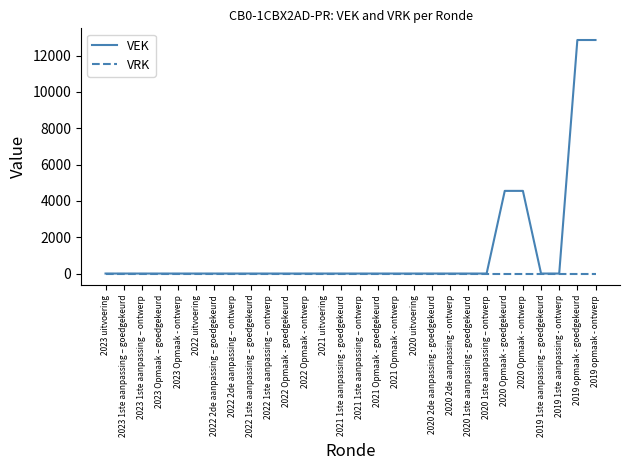

What is the maximum value for VEK?

12854